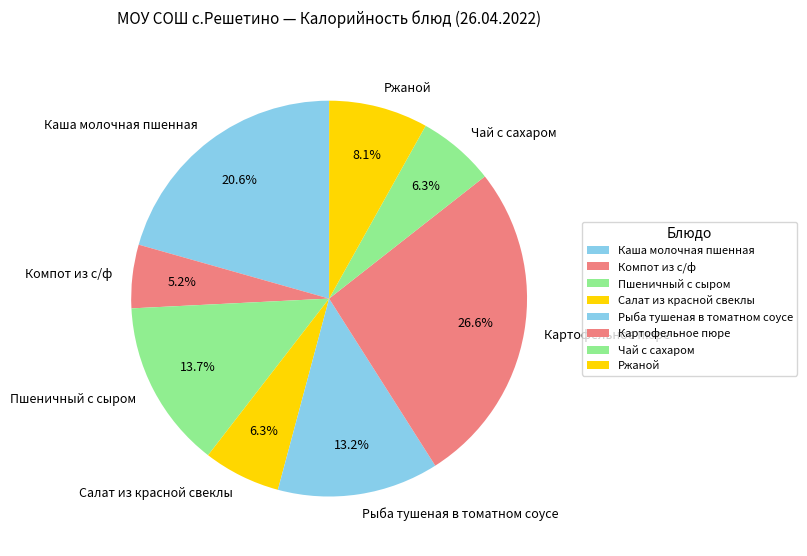

Is it true that Каша молочная пшенная is 21% of the pie?

True